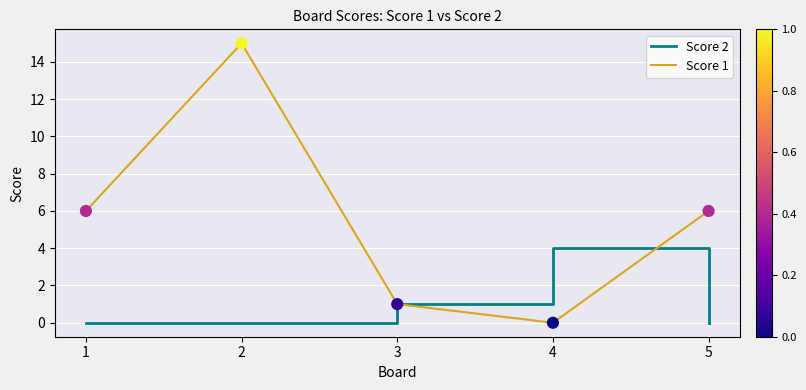

What is the total value across all series at 5?

6